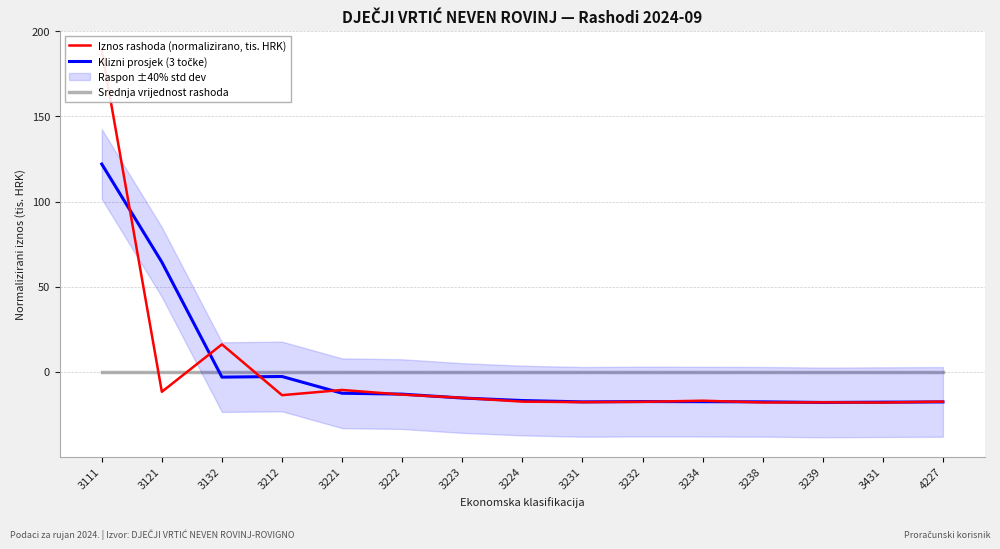

True or false: Srednja vrijednost rashoda has more than 0 interior local peaks.

False